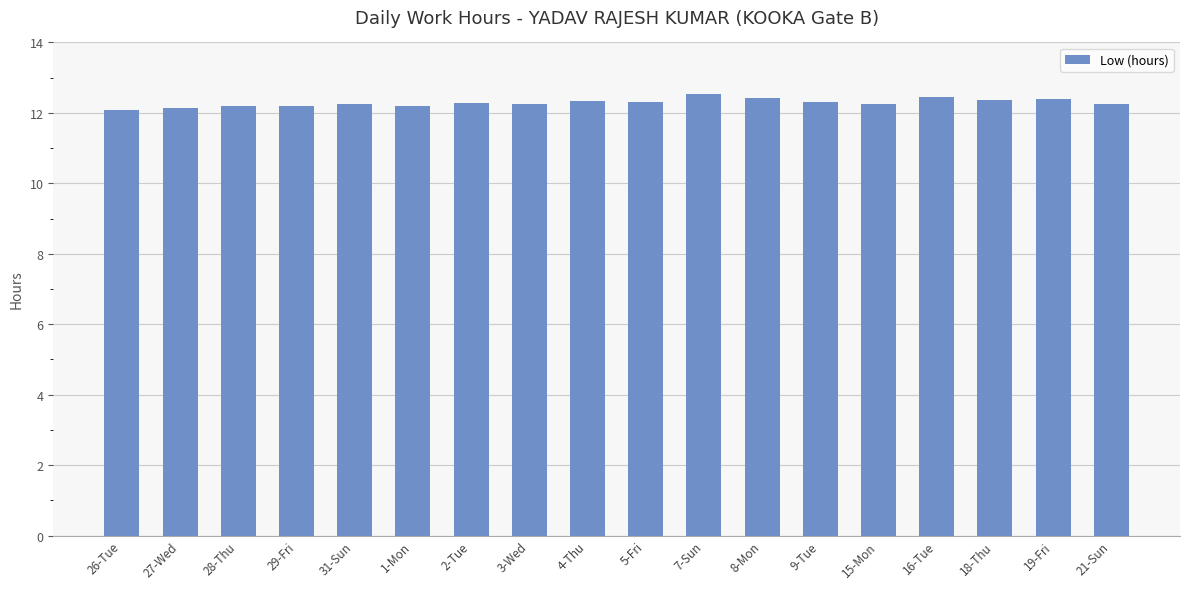

How many bars are there in total?

18